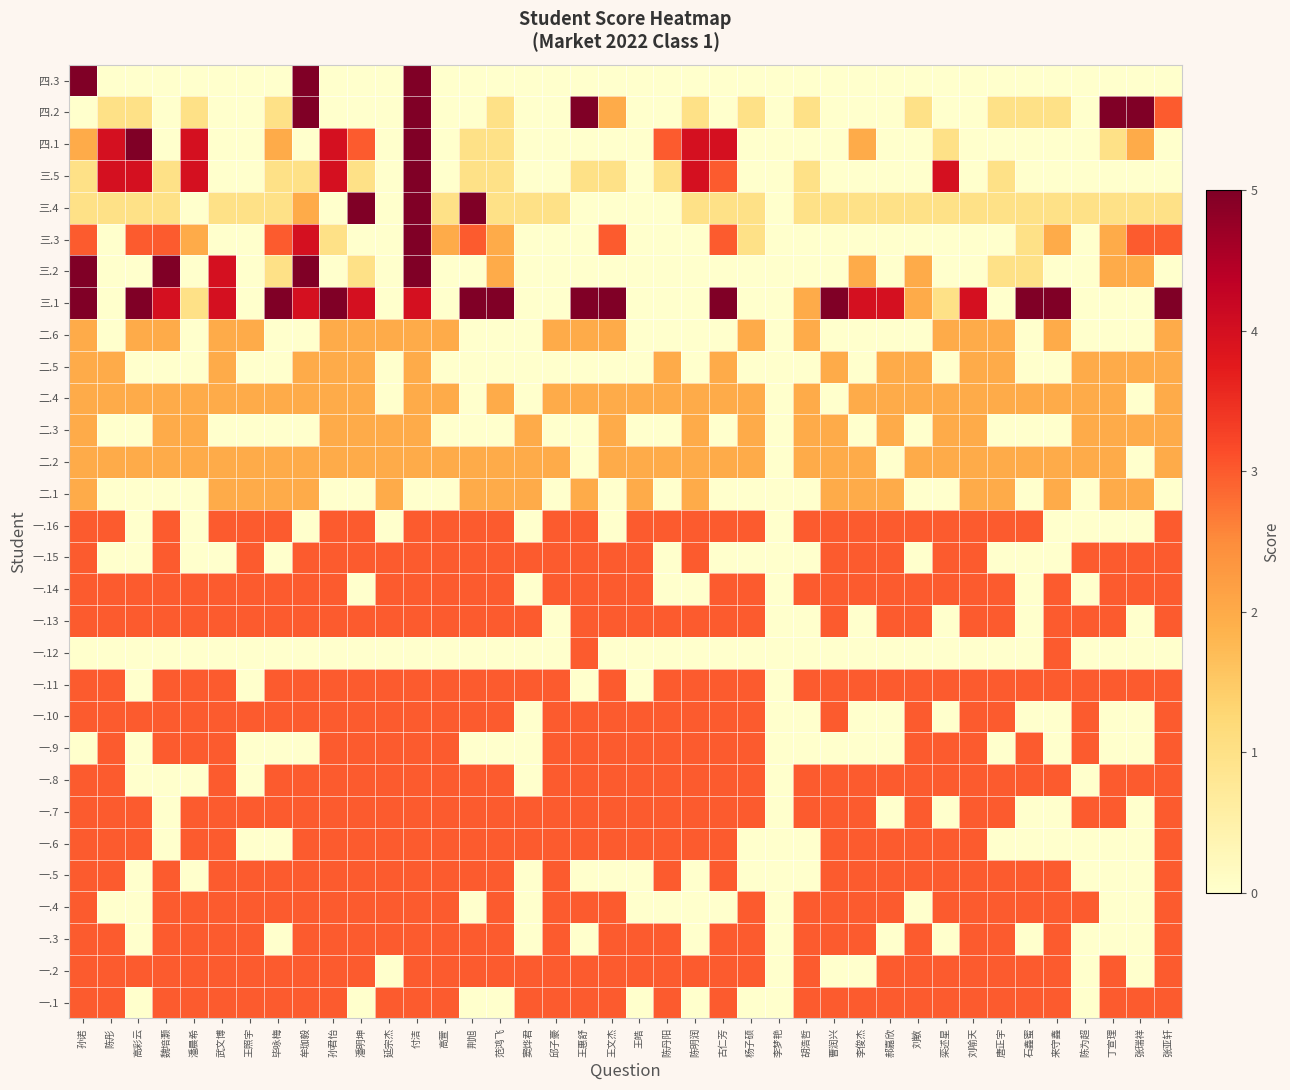

What is the difference between the highest and lowest values at 王照宇?

3